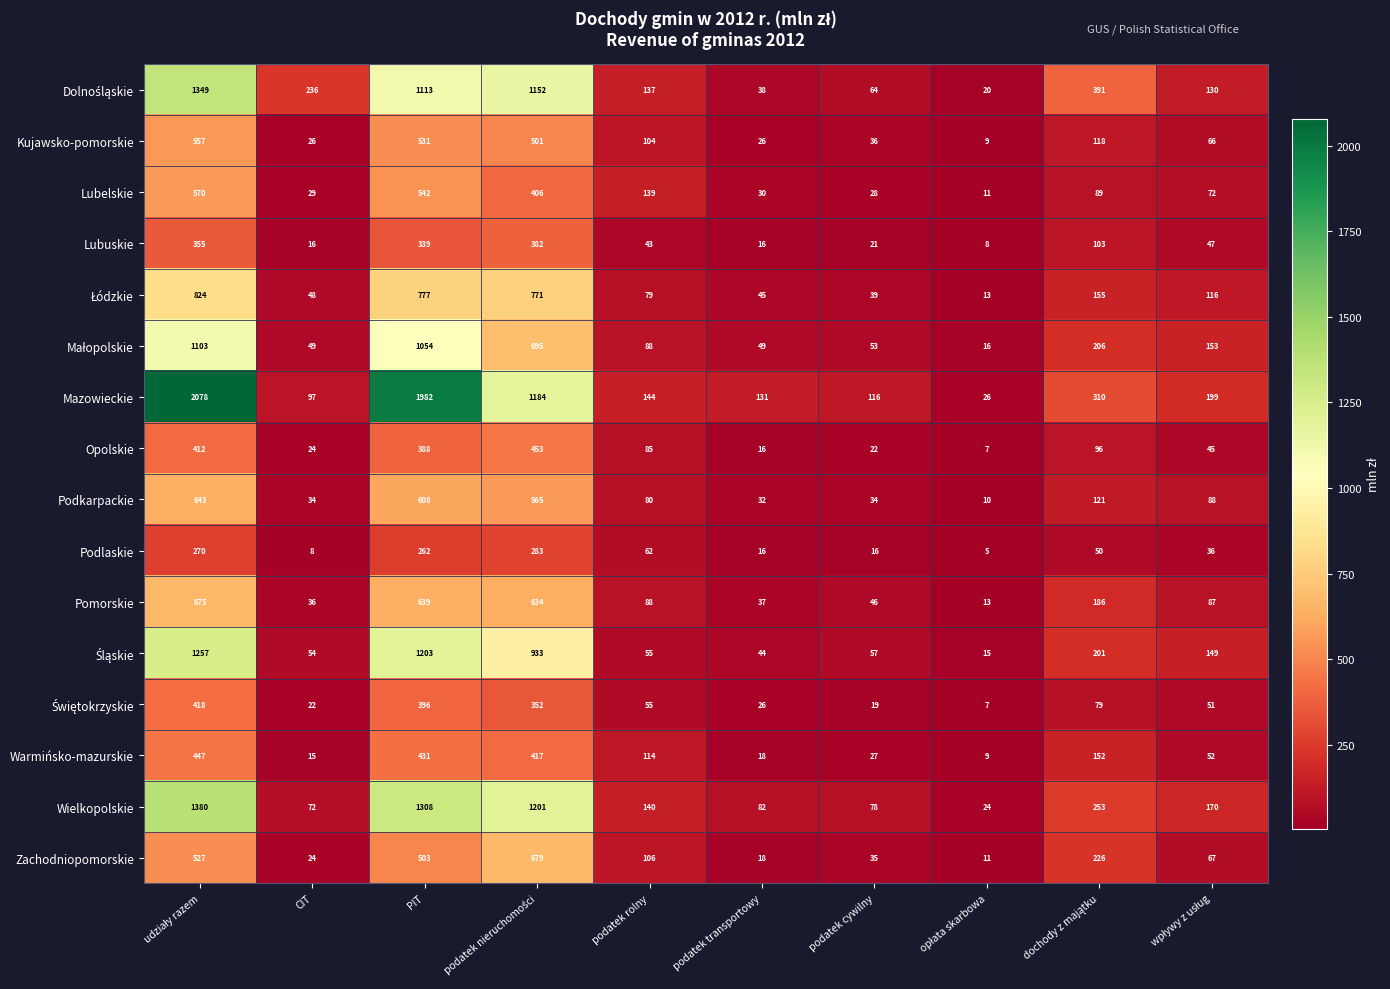

At which label is Podlaskie closest to 144?

podatek rolny